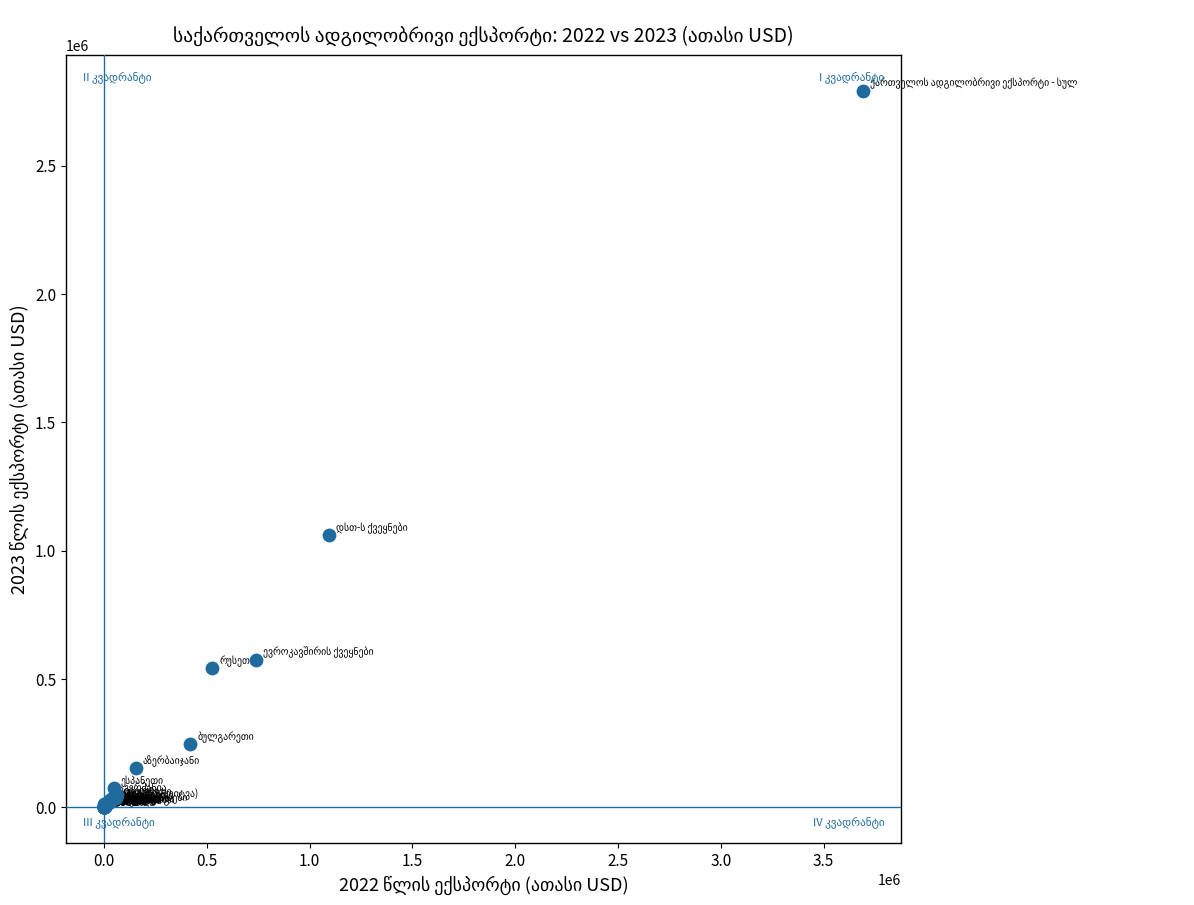

What Y value in the scatter plot is closest to 1395758?

1060583.3